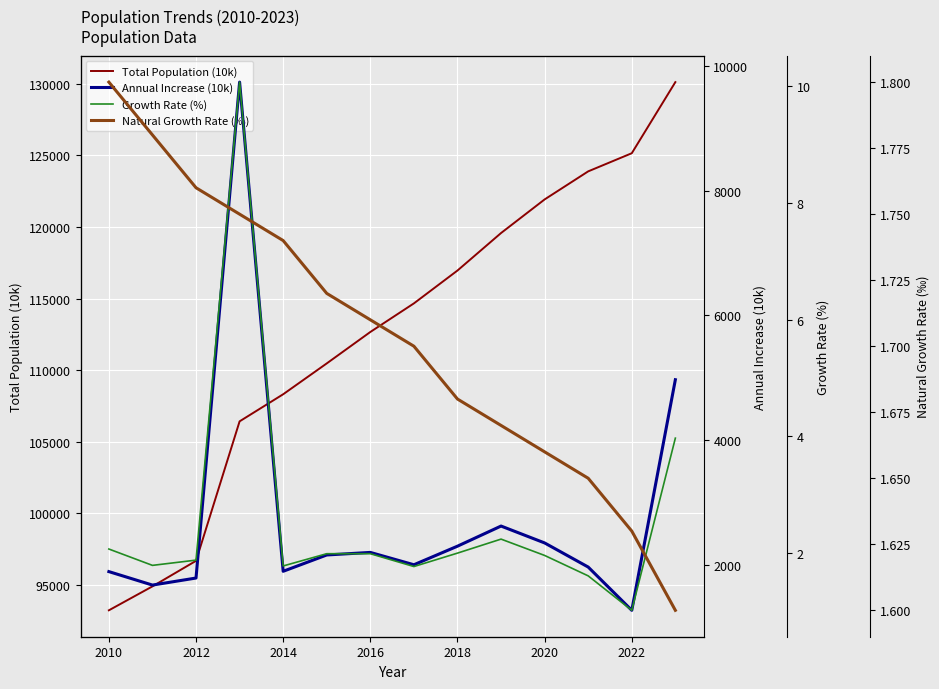

What is the lowest value of the Total Population (10k) series?

93237